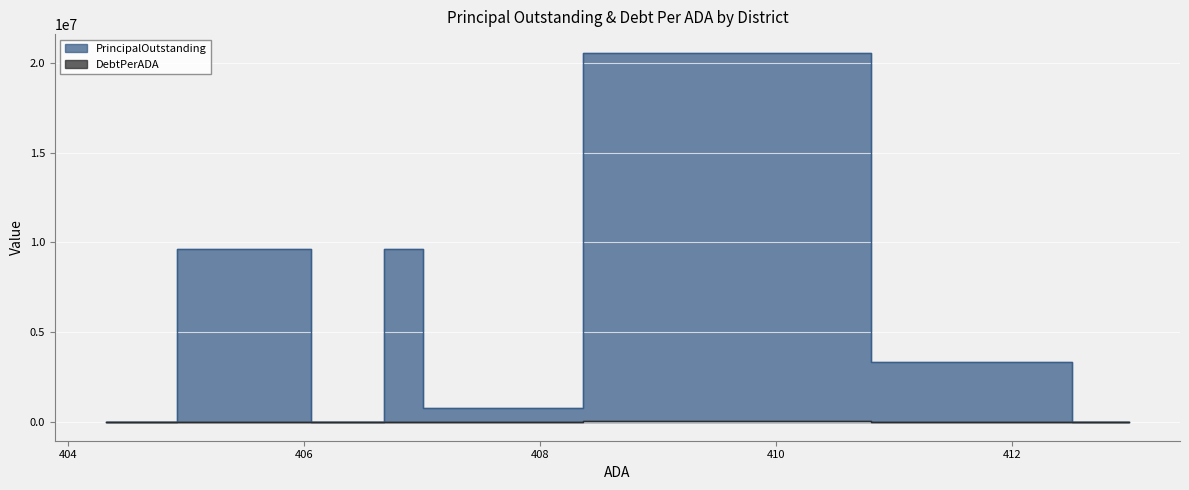

How many interior local valleys does the DebtPerADA series have?

2